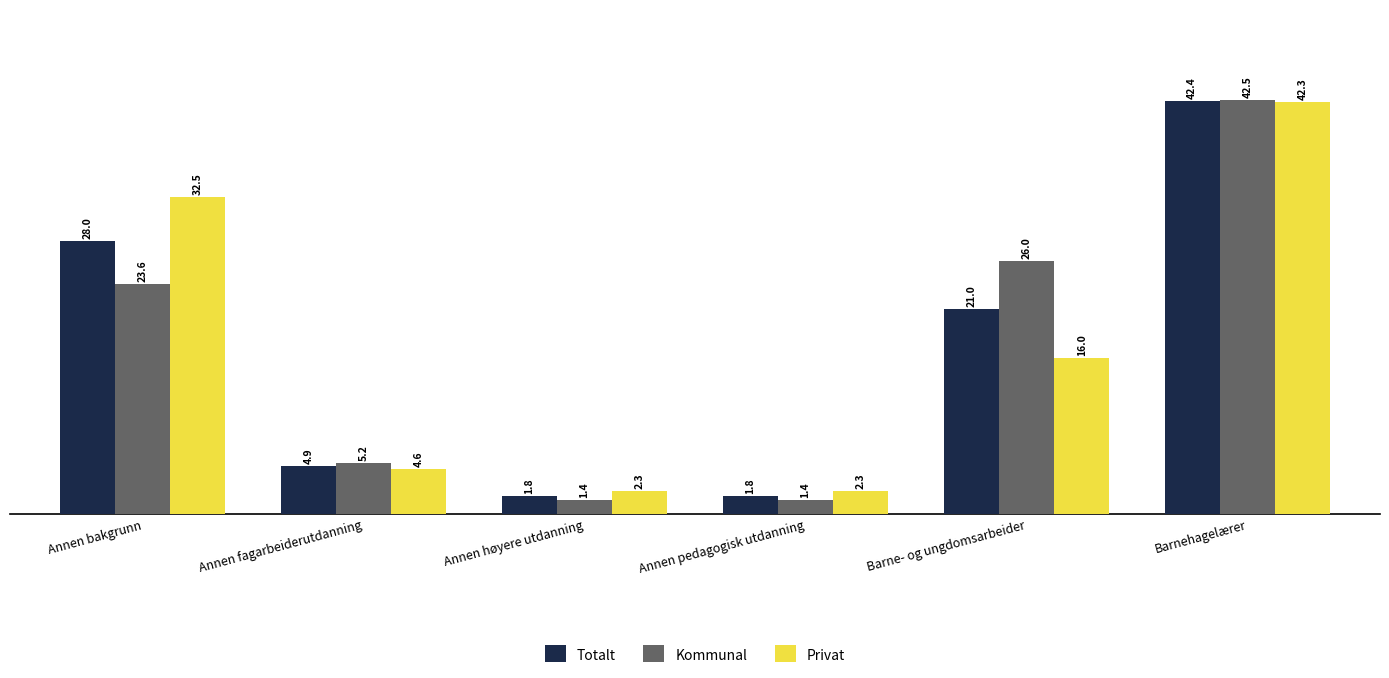

What is the smallest value displayed?

1.4